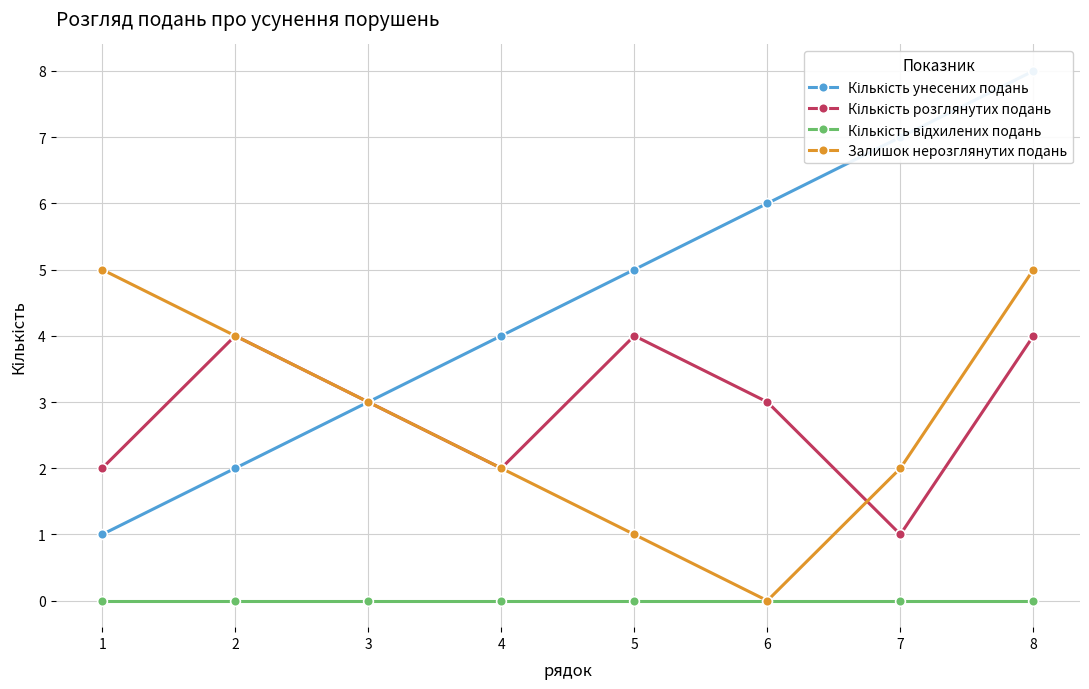

Which series has the largest total across all categories?

Кількість унесених подань